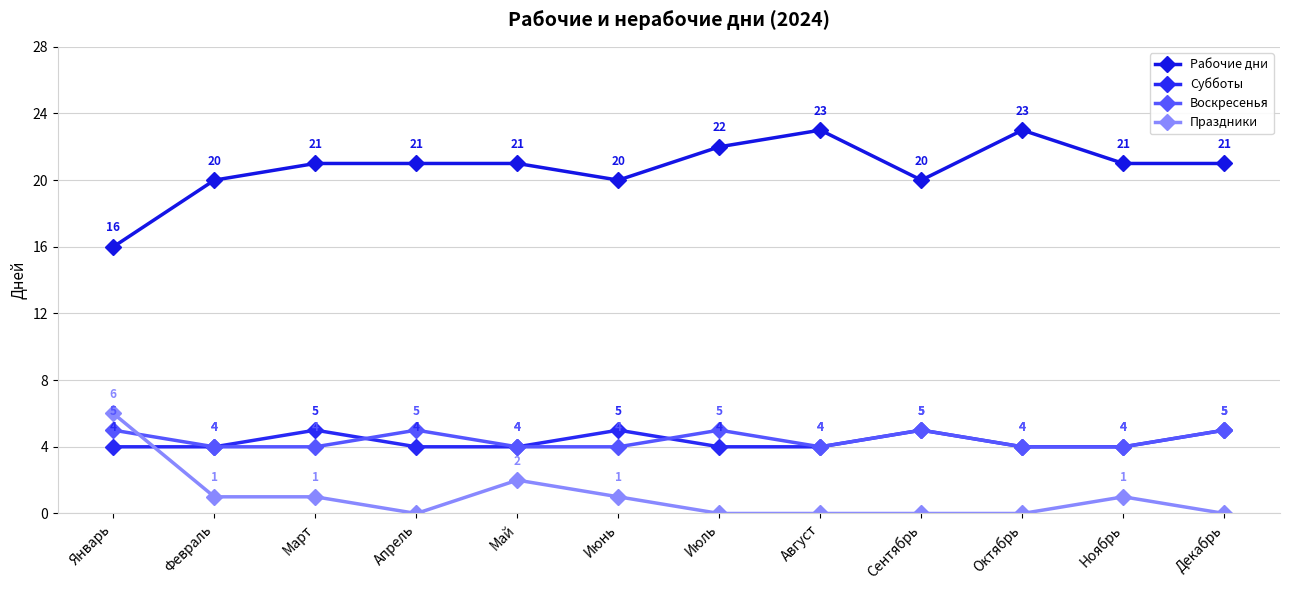

True or false: Воскресенья has a value of 7 at Август.

False